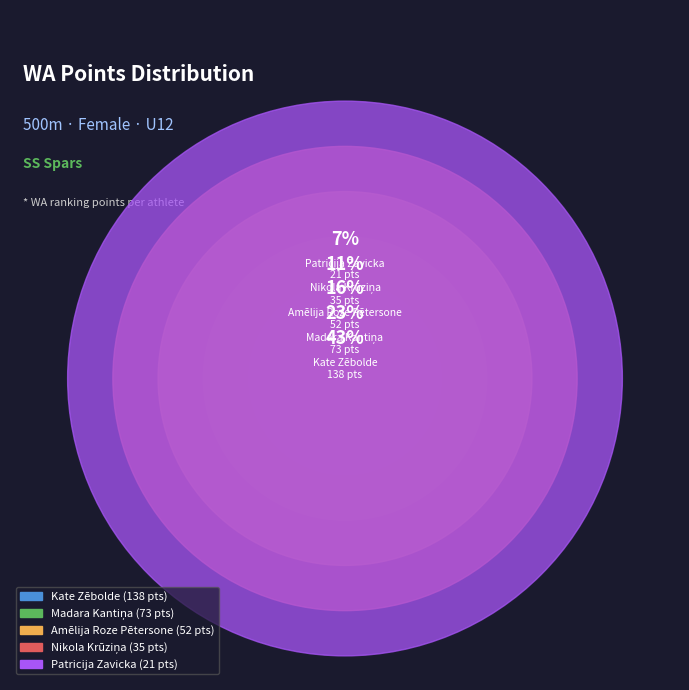

To the nearest percent, what is the average slice percentage?

20%